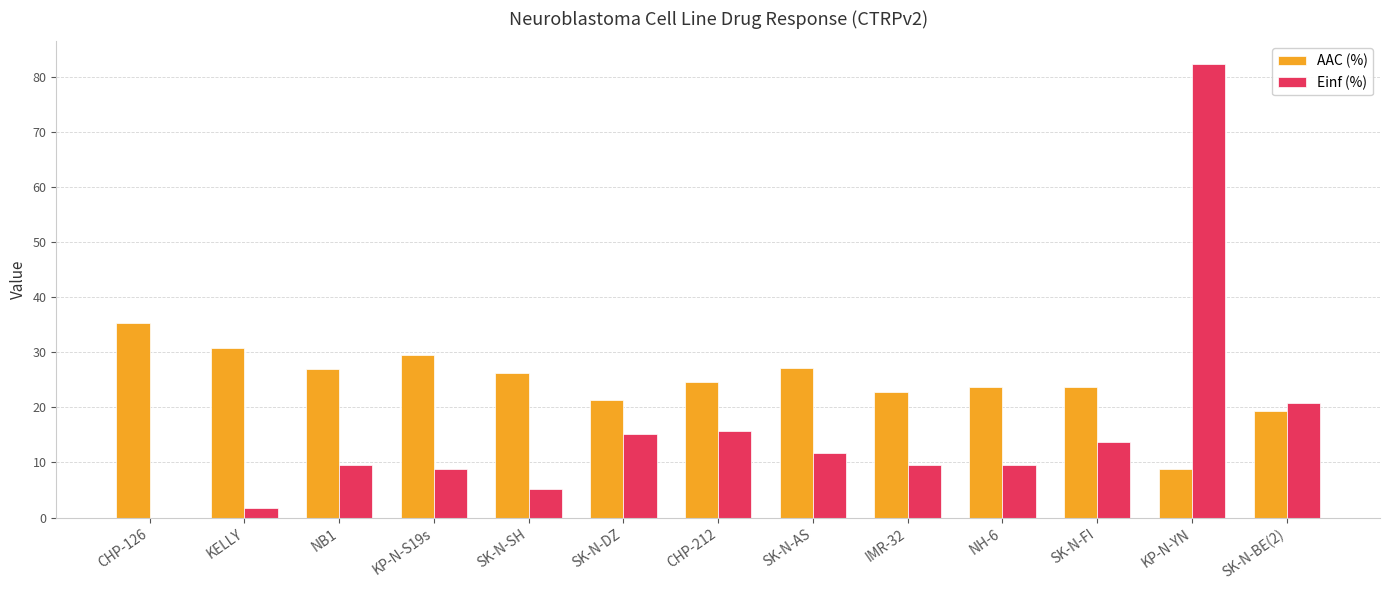

Between NB1 and KP-N-YN, which series saw the biggest shift?

Einf (%)